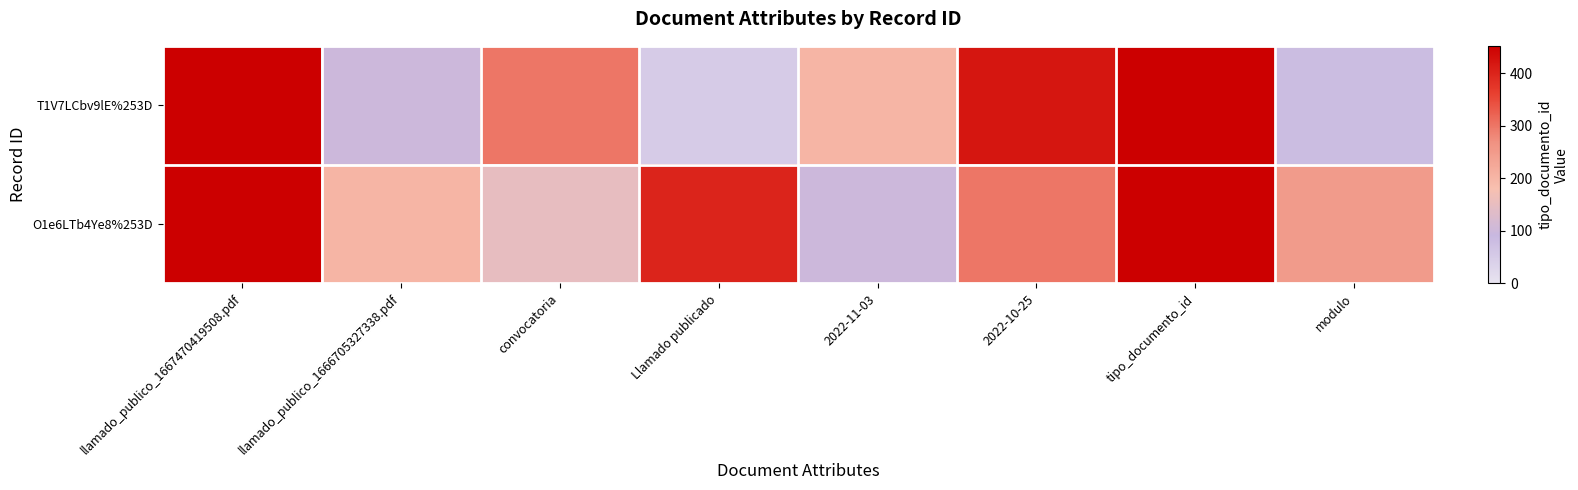

Rank the series at 2022-10-25 from lowest to highest value.

O1e6LTb4Ye8%253D, T1V7LCbv9lE%253D